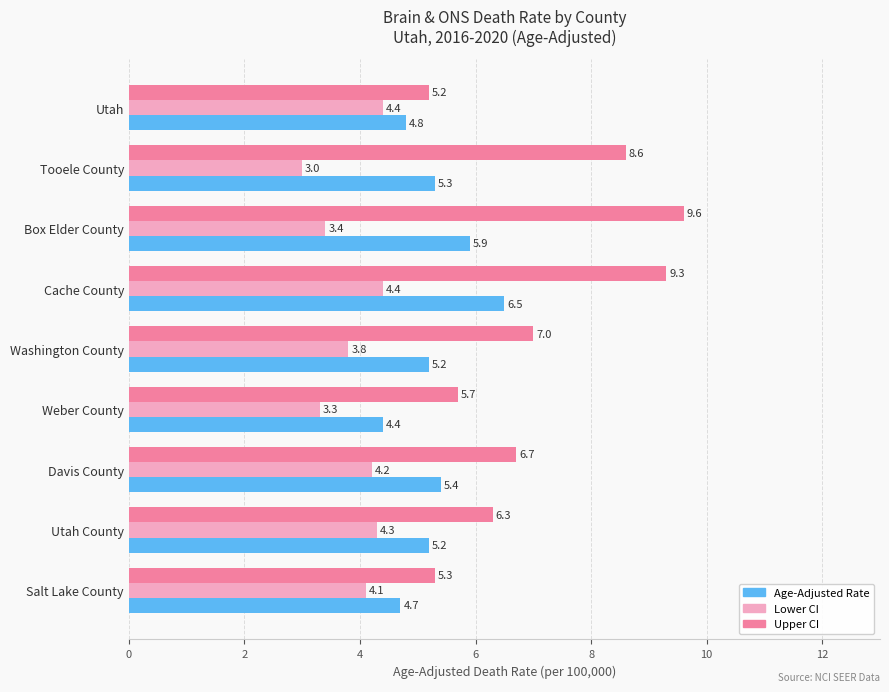

How many data points in Upper CI are less than 6?

3